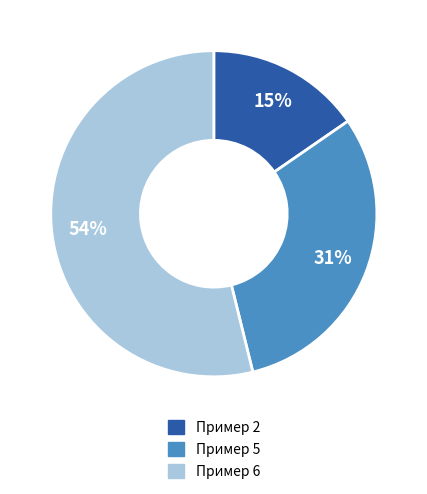

Is it true that Пример 5 is 31% of the pie?

True